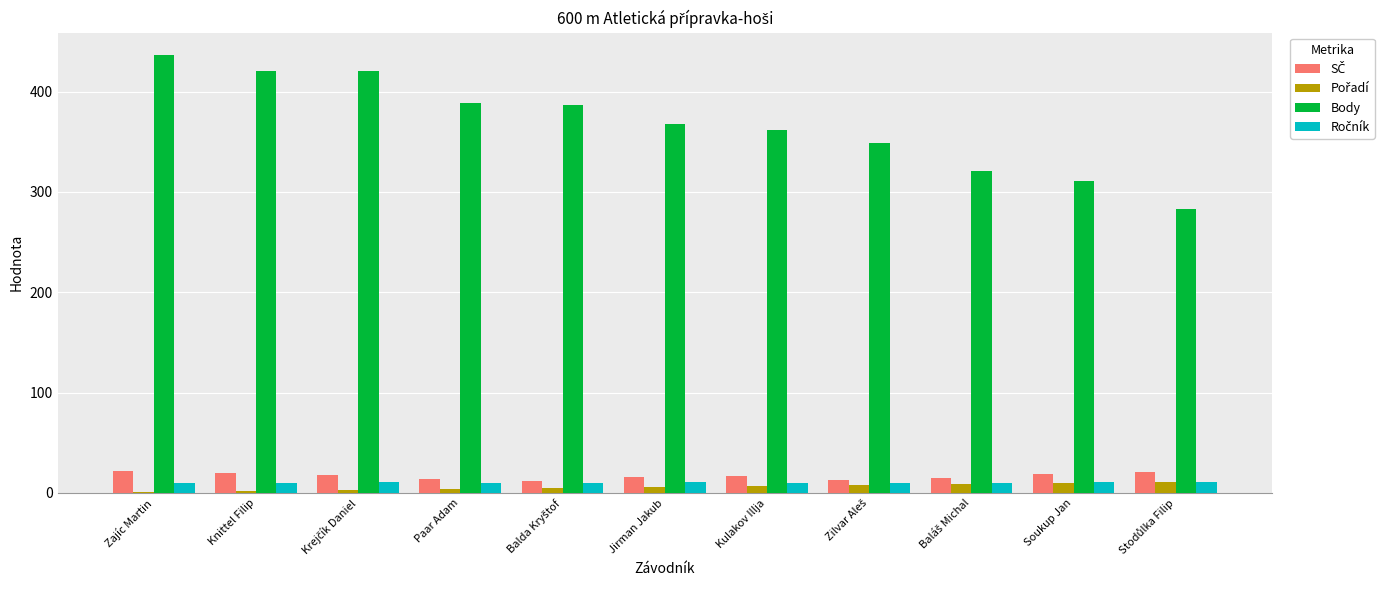

What is the maximum value shown in the chart?

437